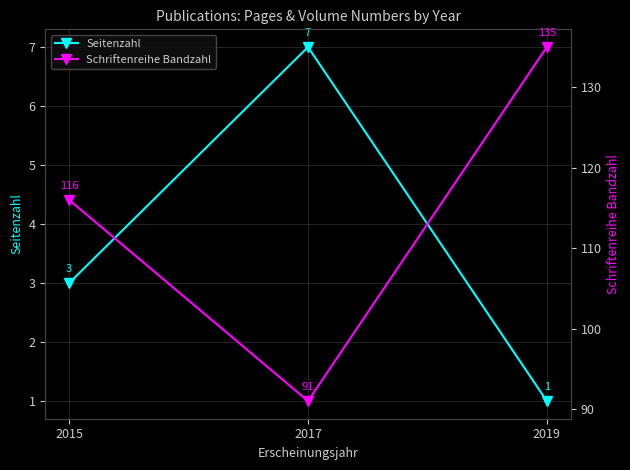

What is the difference between the maximum and minimum values in the Seitenzahl series?

6